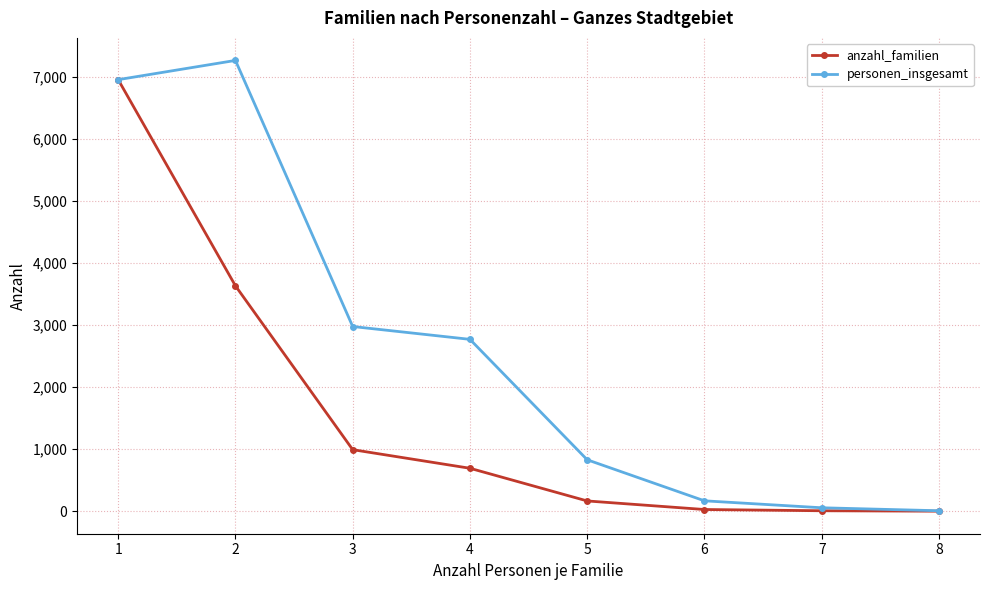

What is the difference between the second highest and second lowest values in the anzahl_familien series?

3627